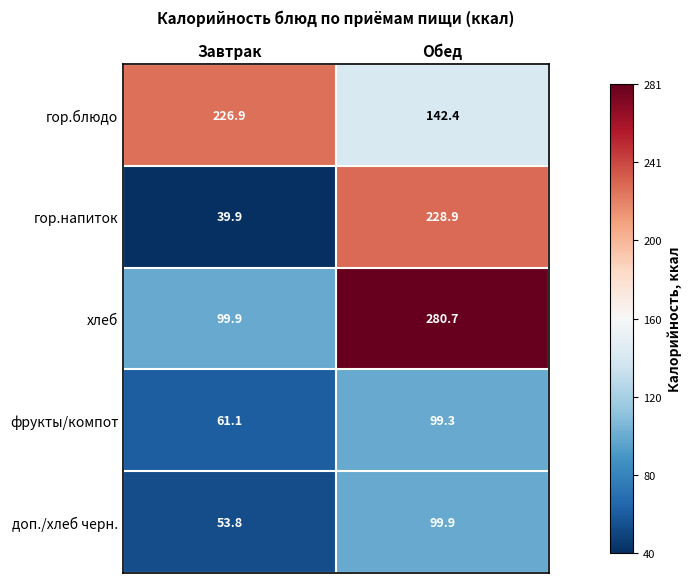

Reading left to right, list all the values displayed in this chart.

гор.блюдо: Завтрак=226.9	Обед=142.4
гор.напиток: Завтрак=39.9	Обед=228.9
хлеб: Завтрак=99.9	Обед=280.7
фрукты/компот: Завтрак=61.1	Обед=99.3
доп./хлеб черн.: Завтрак=53.8	Обед=99.9